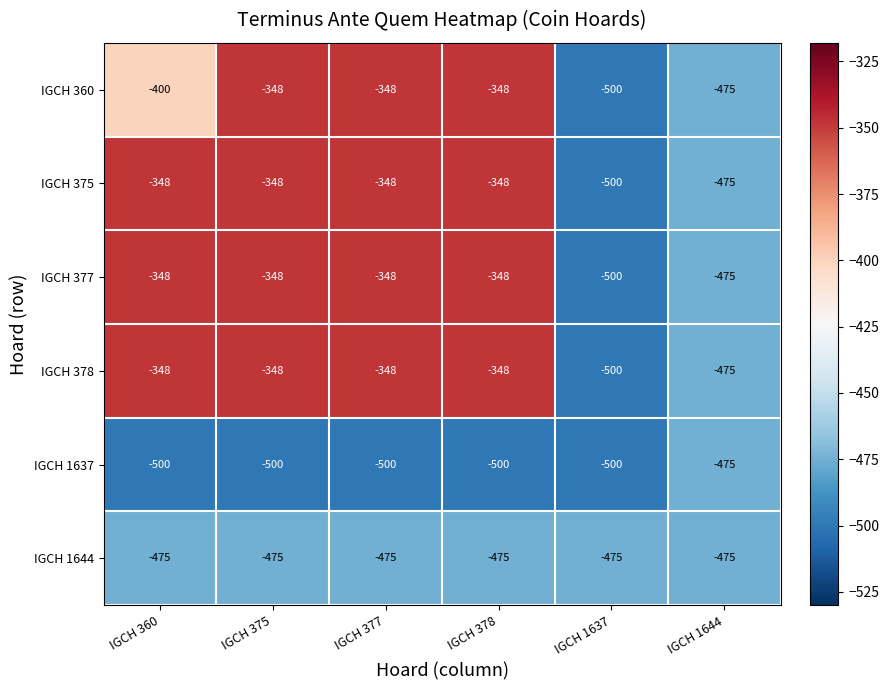

Read the IGCH 1644 value at IGCH 360.

-475